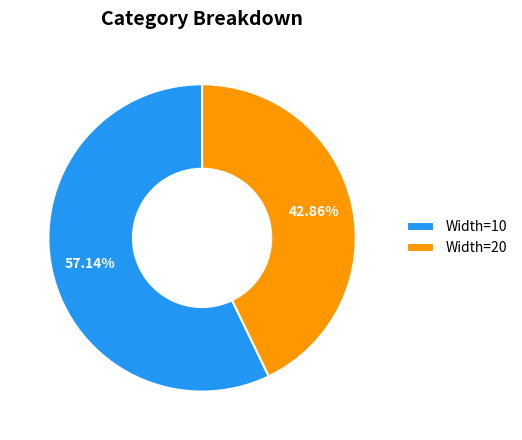

Is Width=20 the majority of the pie?

No